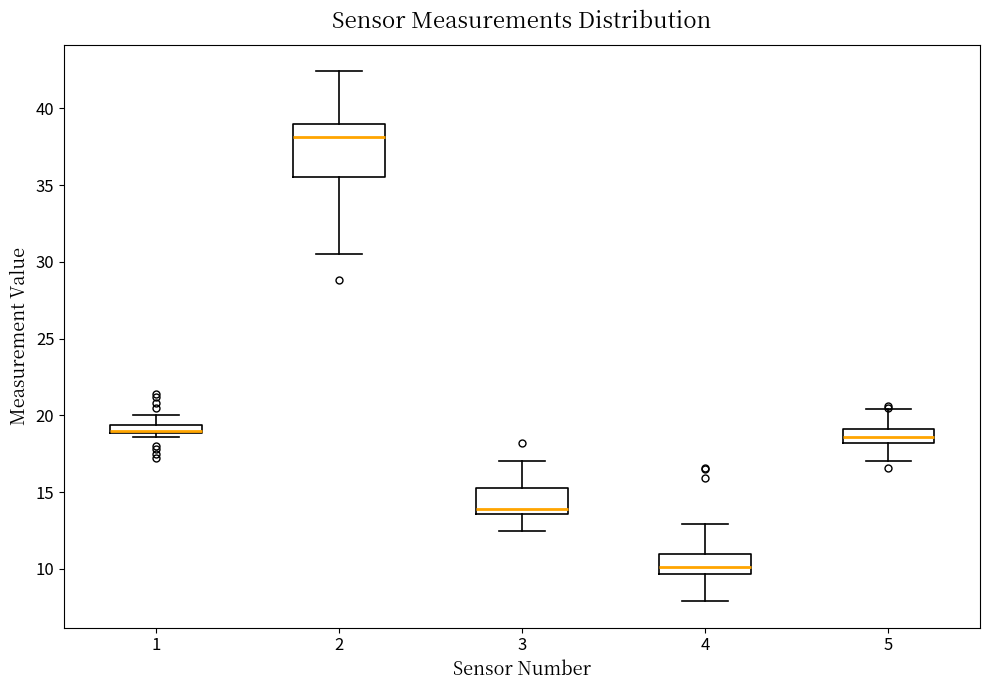

Which box is the tallest, from its lower edge to its upper edge?

2